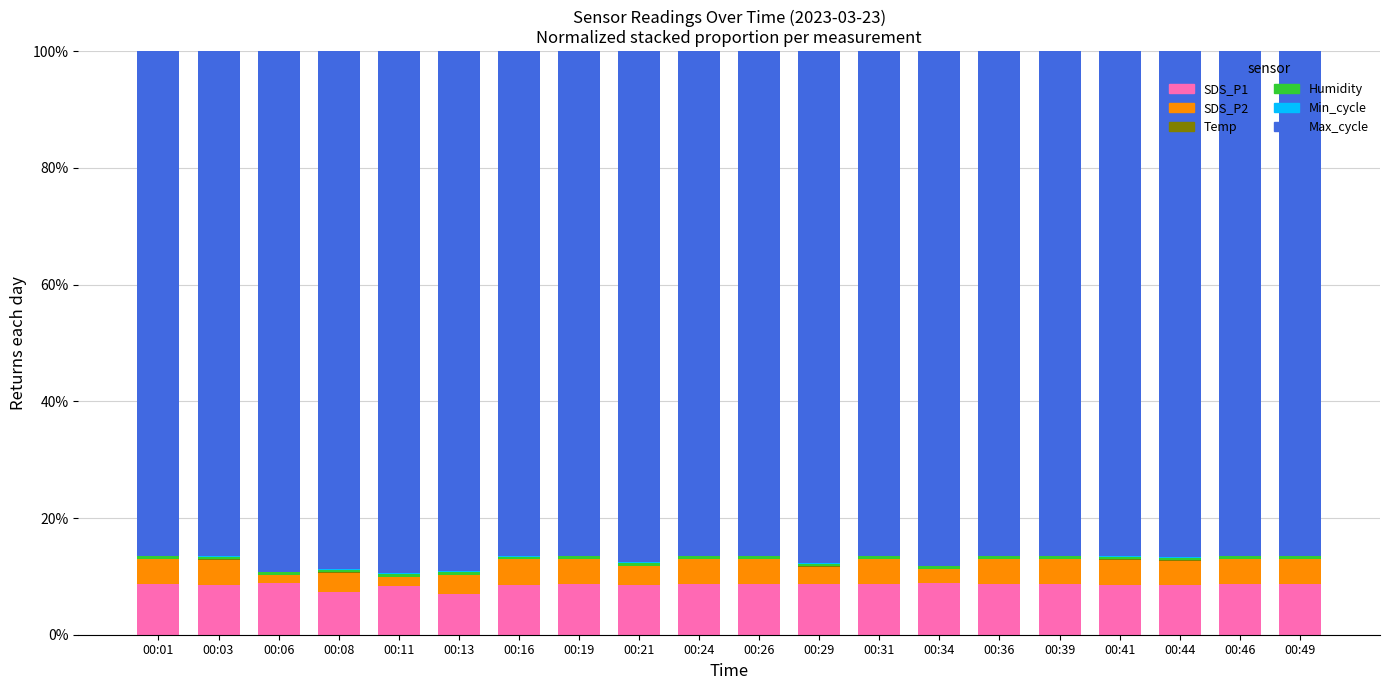

Which series has the largest total across all categories?

Max_cycle